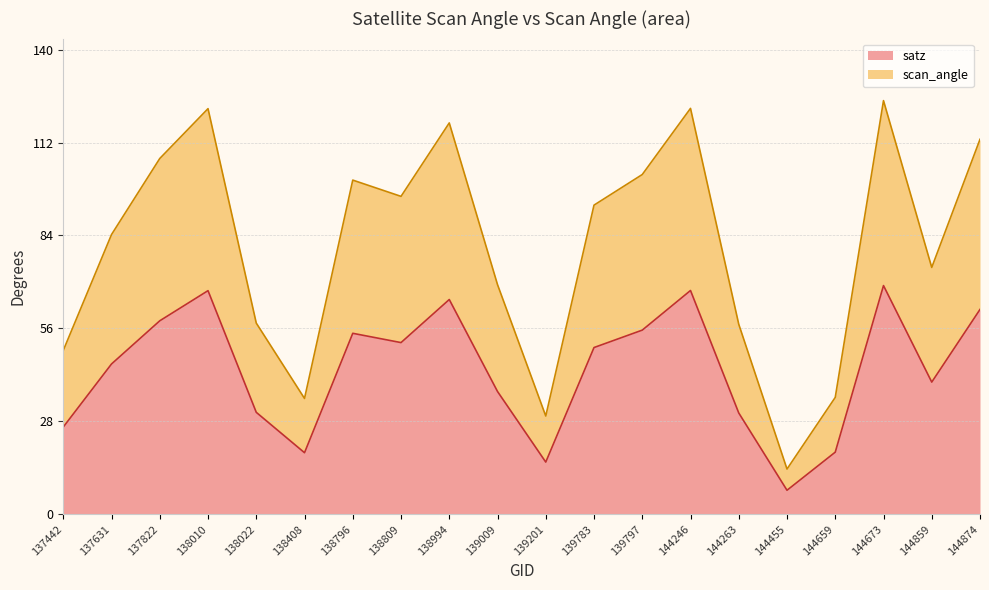

Where is satz nearest to the value 38?

139009